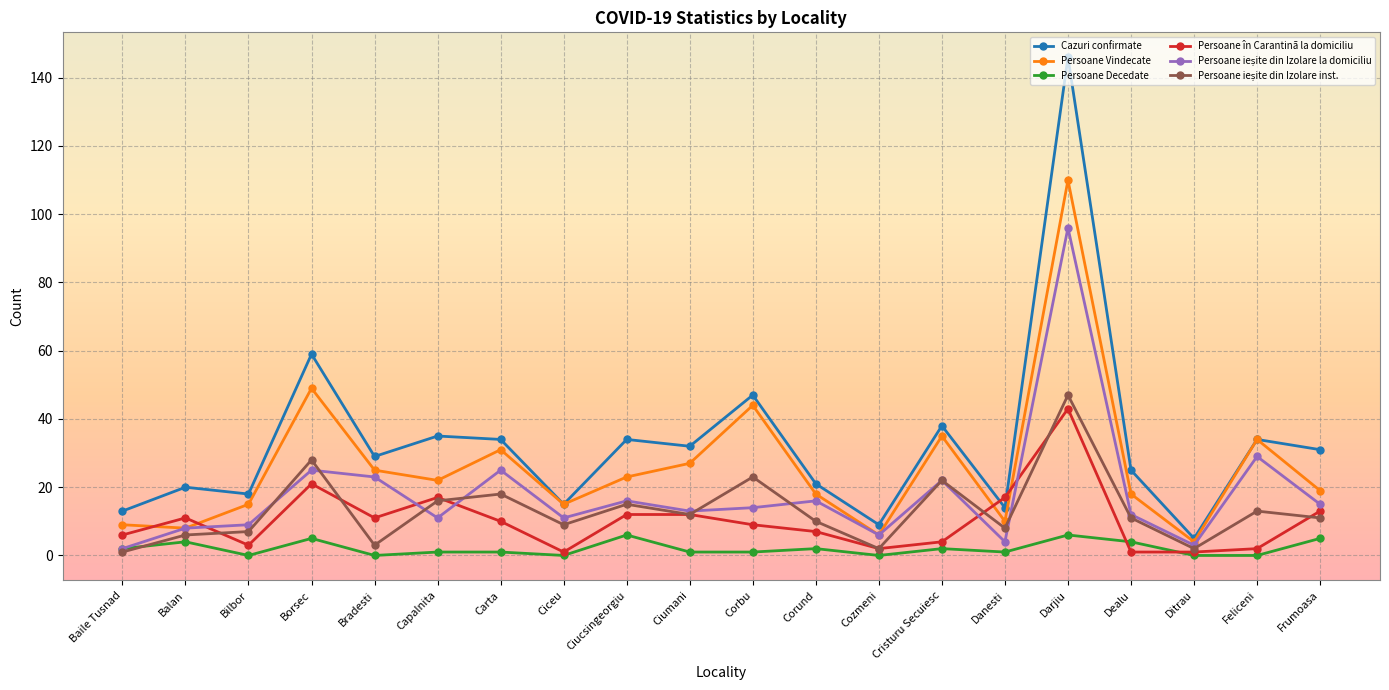

What is the difference between the second highest and second lowest values in the Persoane Decedate series?

6